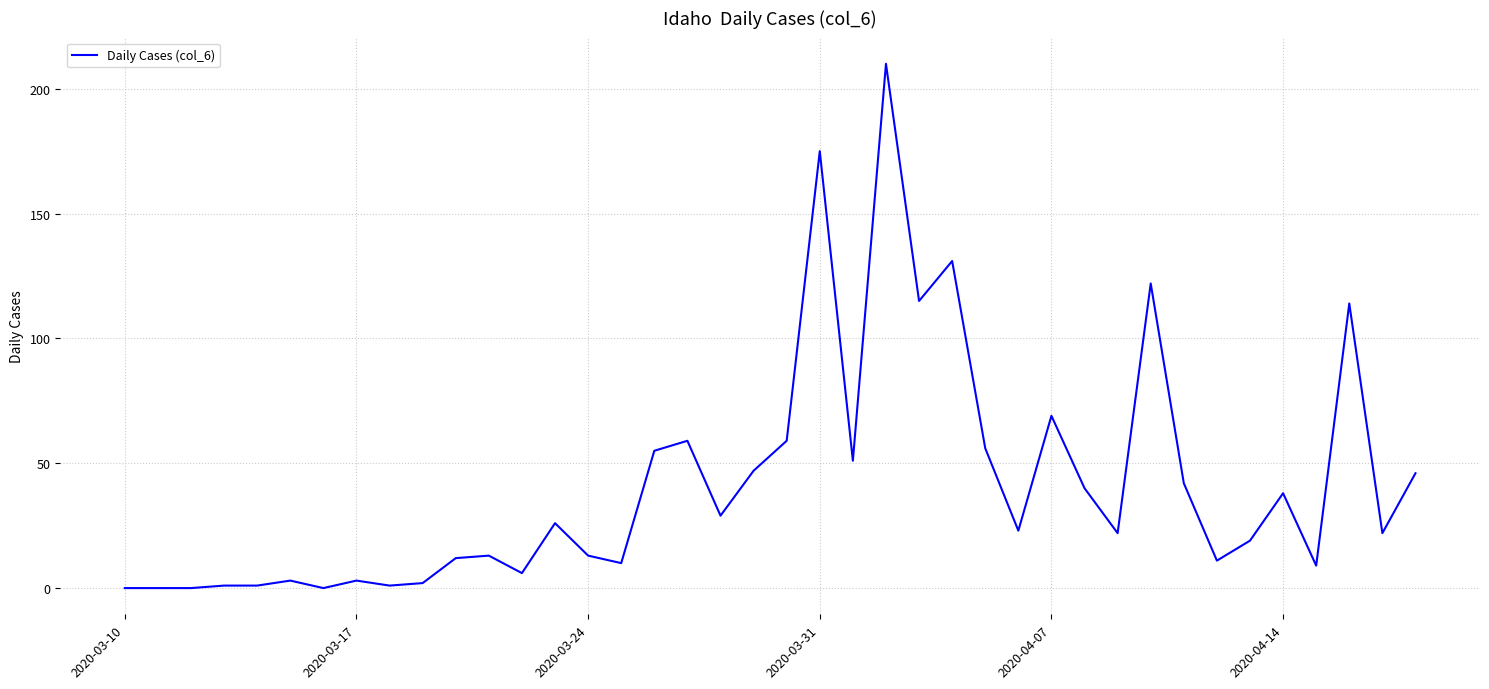

What is the maximum value shown in the chart?

210